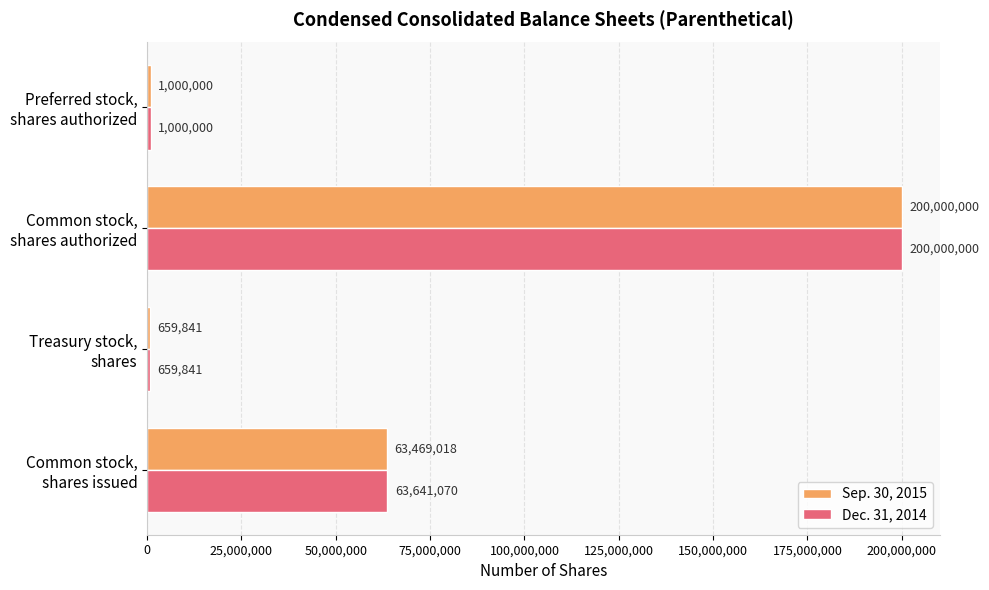

At how many categories does at least one series exceed 34012082?

2